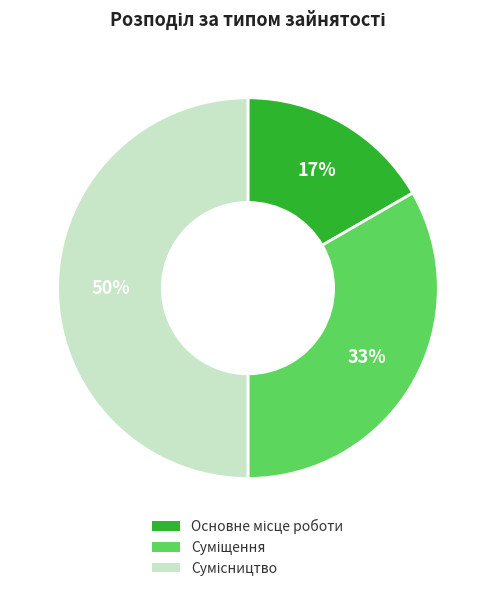

To the nearest percent, what is the difference between the largest and smallest slice percentages?

33%